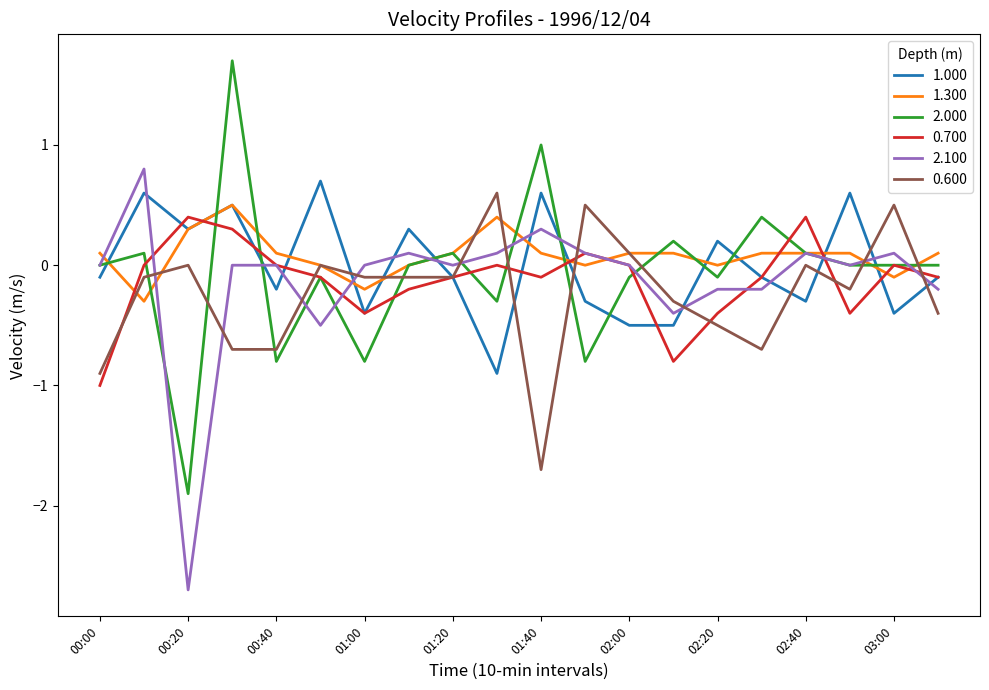

True or false: 2.100 and 0.600 cross at least once.

True